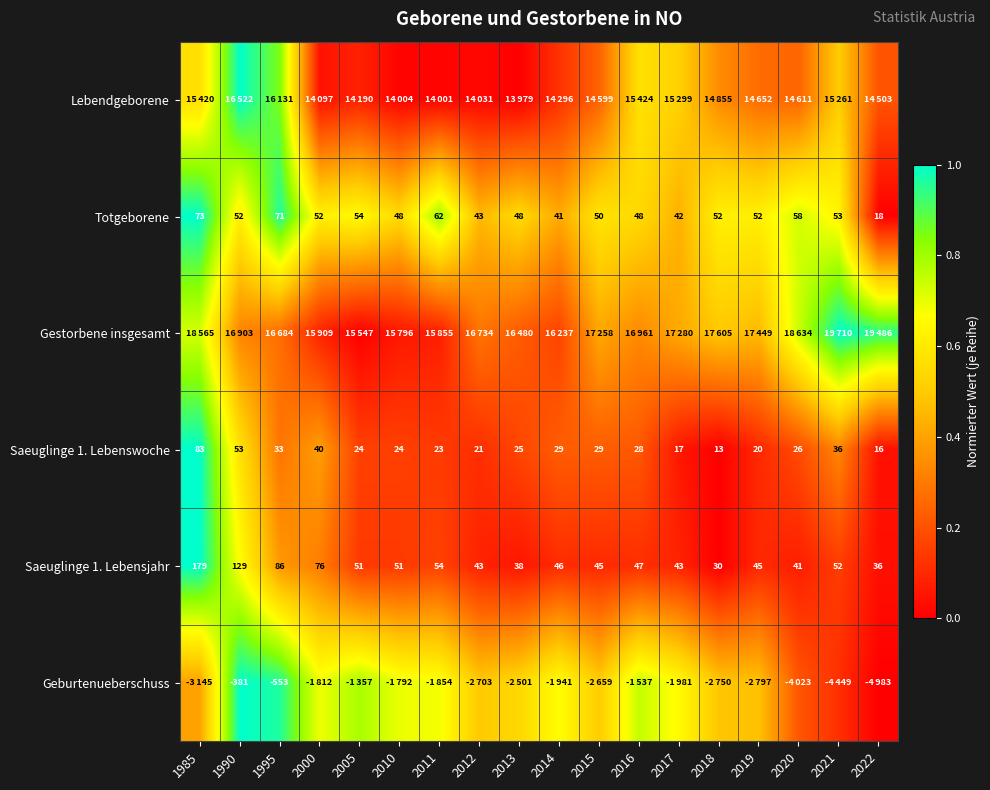

Which category has the lowest value in the Saeuglinge 1. Lebensjahr series?

2018